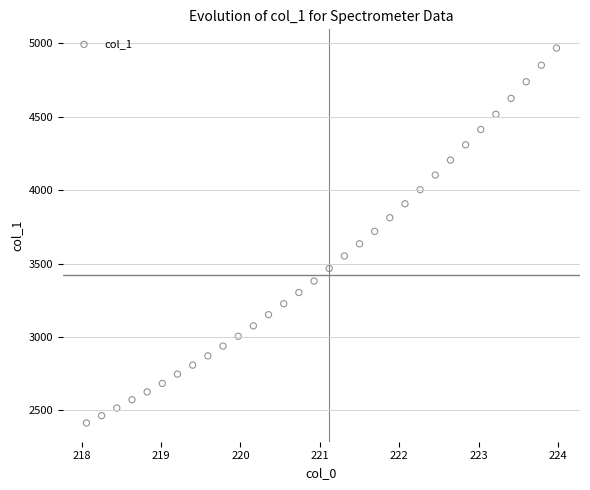

What is the range of X values (max minus min)?

5.9